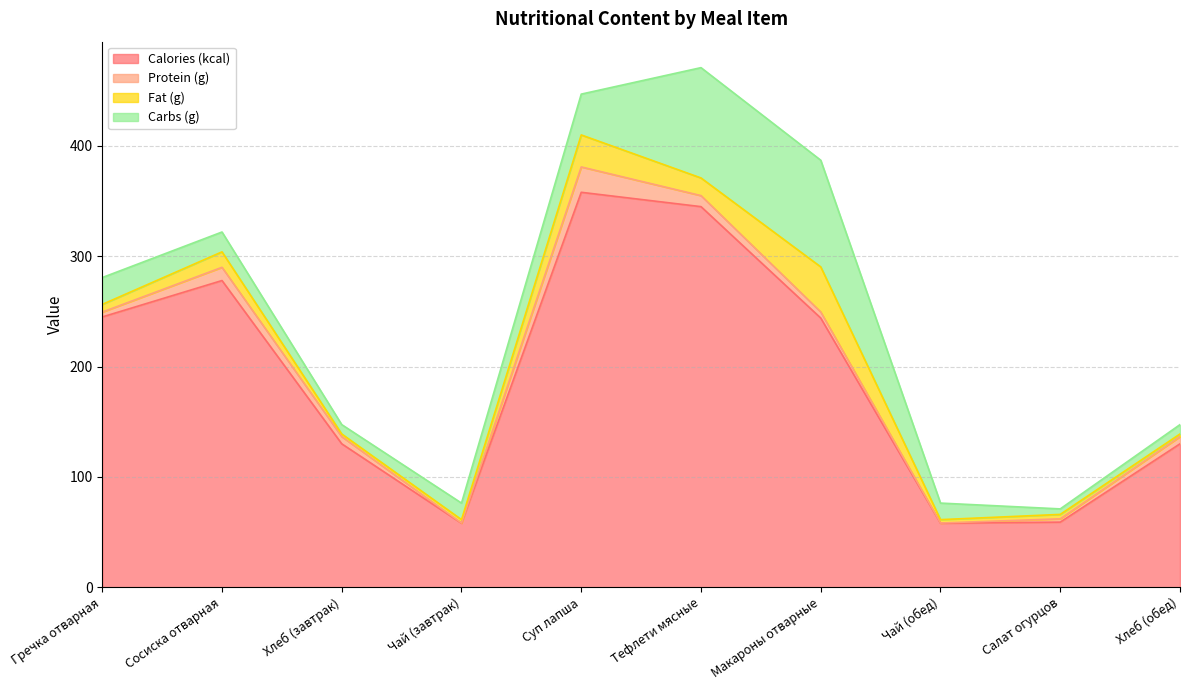

What is the label of the 1st point from the left?

Гречка отварная